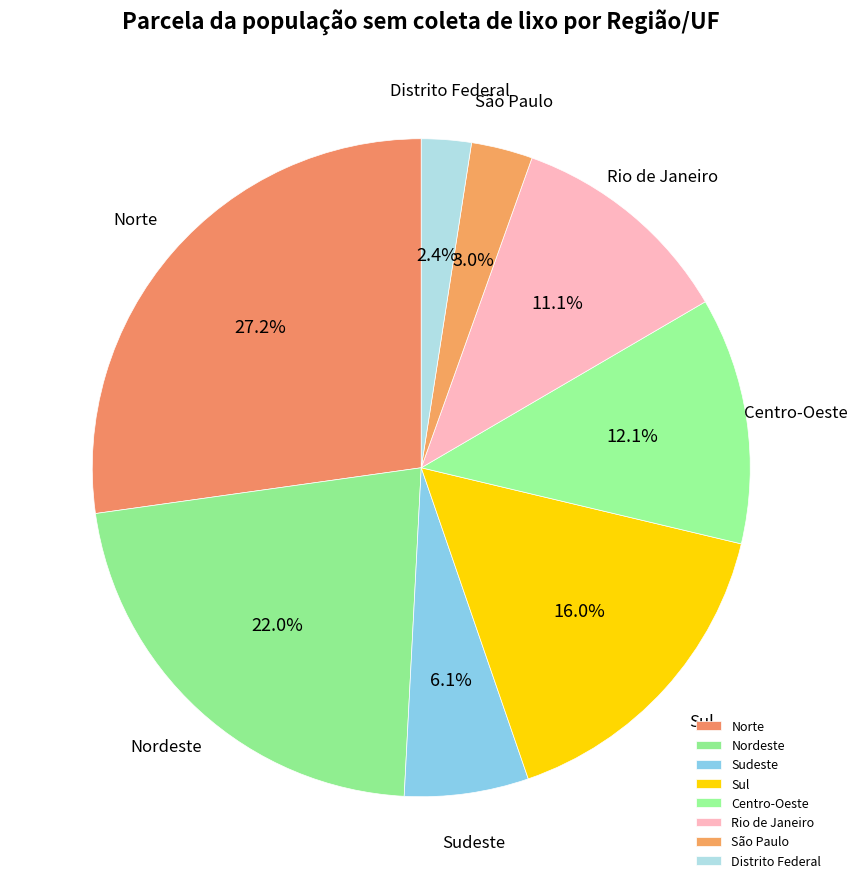

Is the sum of Nordeste and Sudeste greater than half?

No